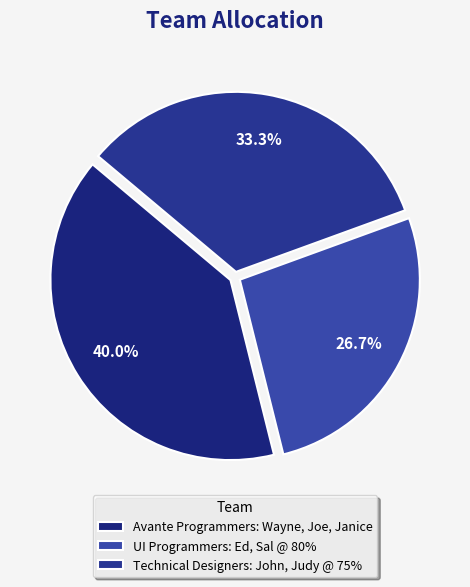

Is there any slice that represents more than half of the pie?

No